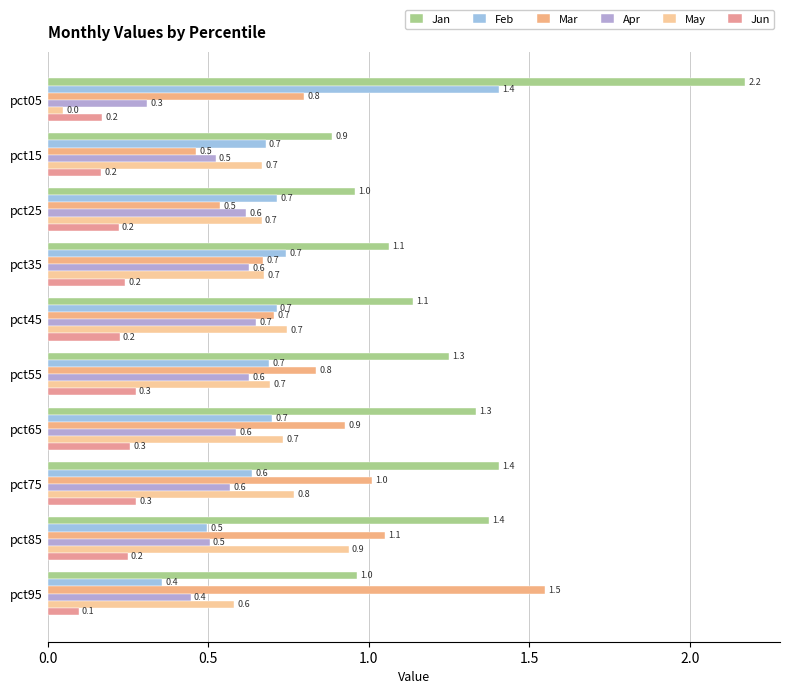

Which series has the largest total across all categories?

Jan